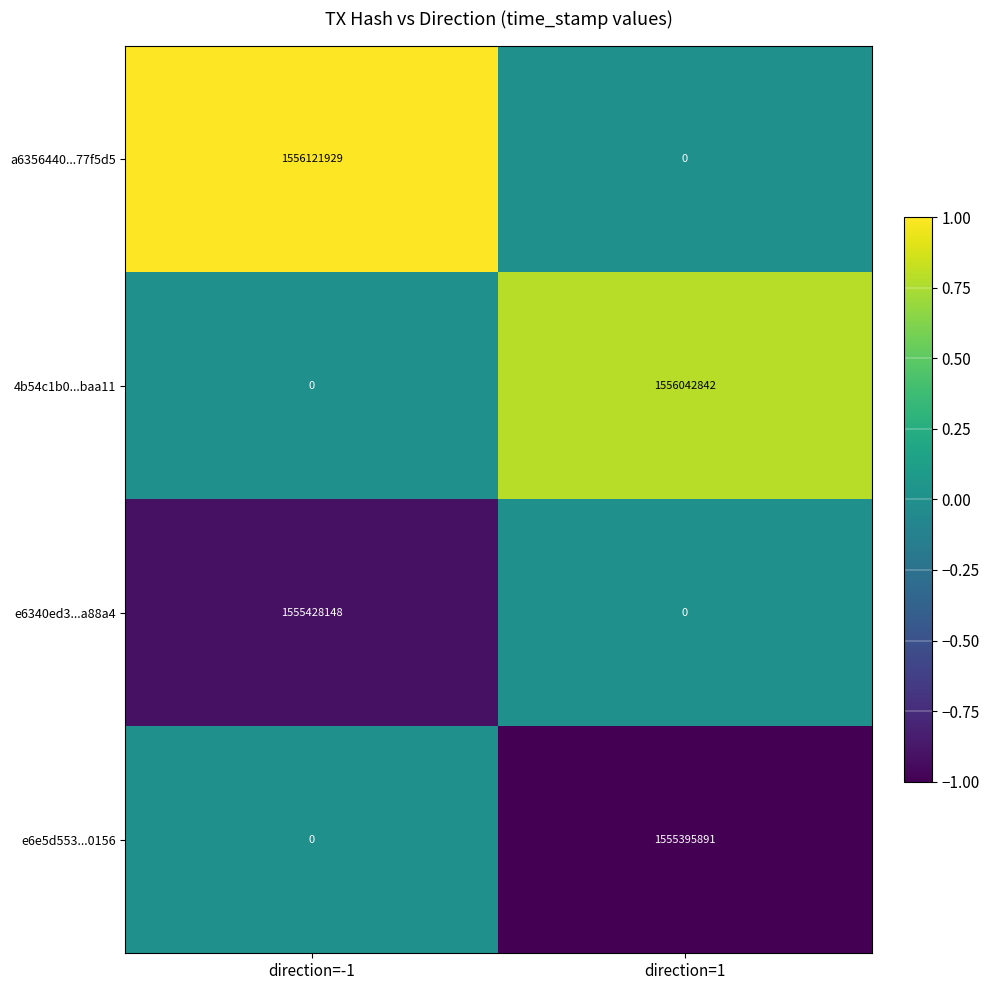

What is the difference between the e6340ed3...a88a4 values at direction=-1 and direction=1?

1555428148